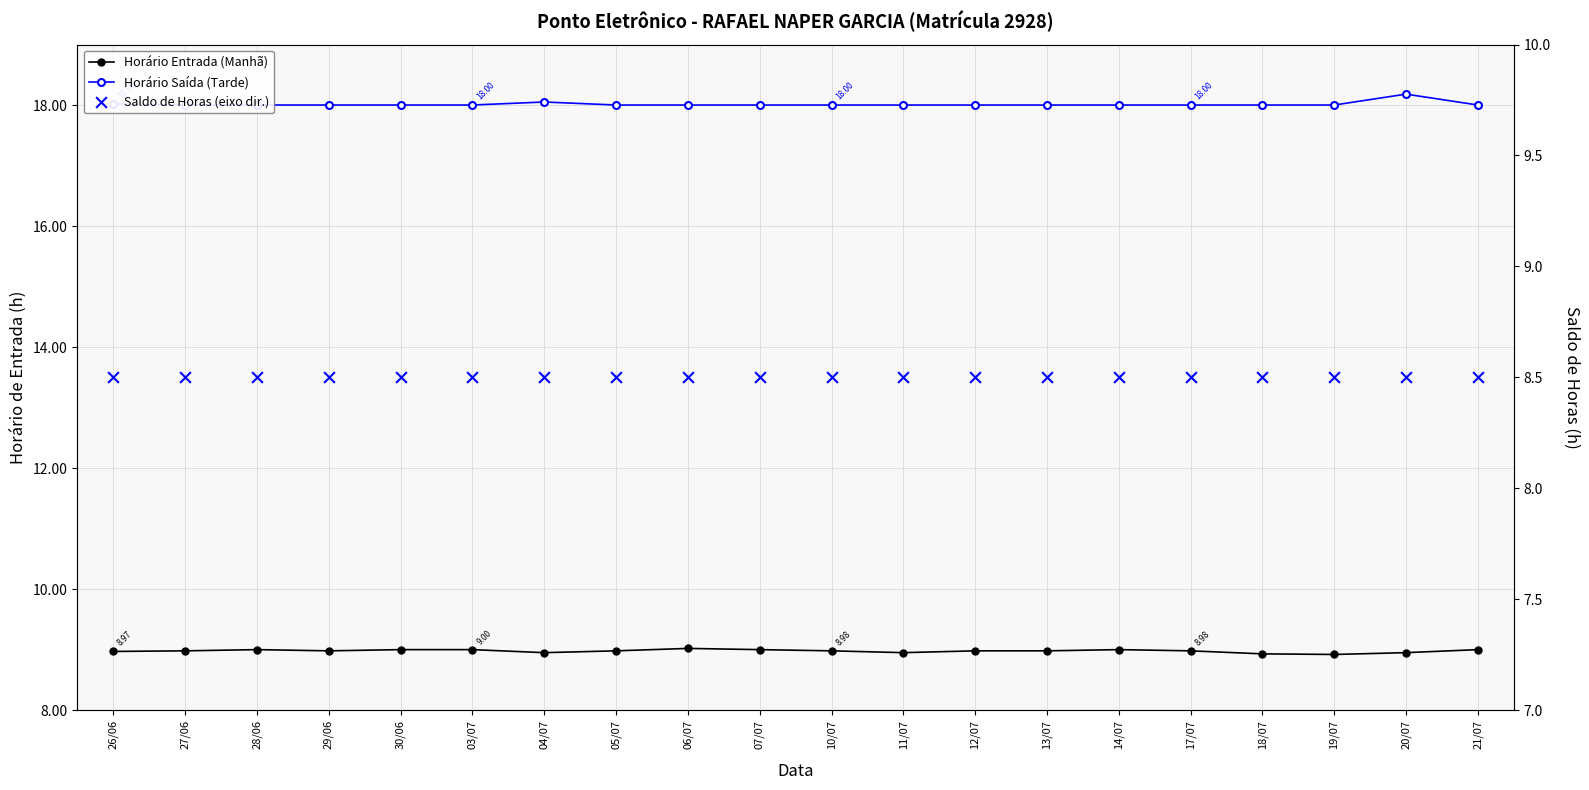

What are all the series names shown in the legend?

Horário Entrada (Manhã), Horário Saída (Tarde), Saldo de Horas (eixo dir.)